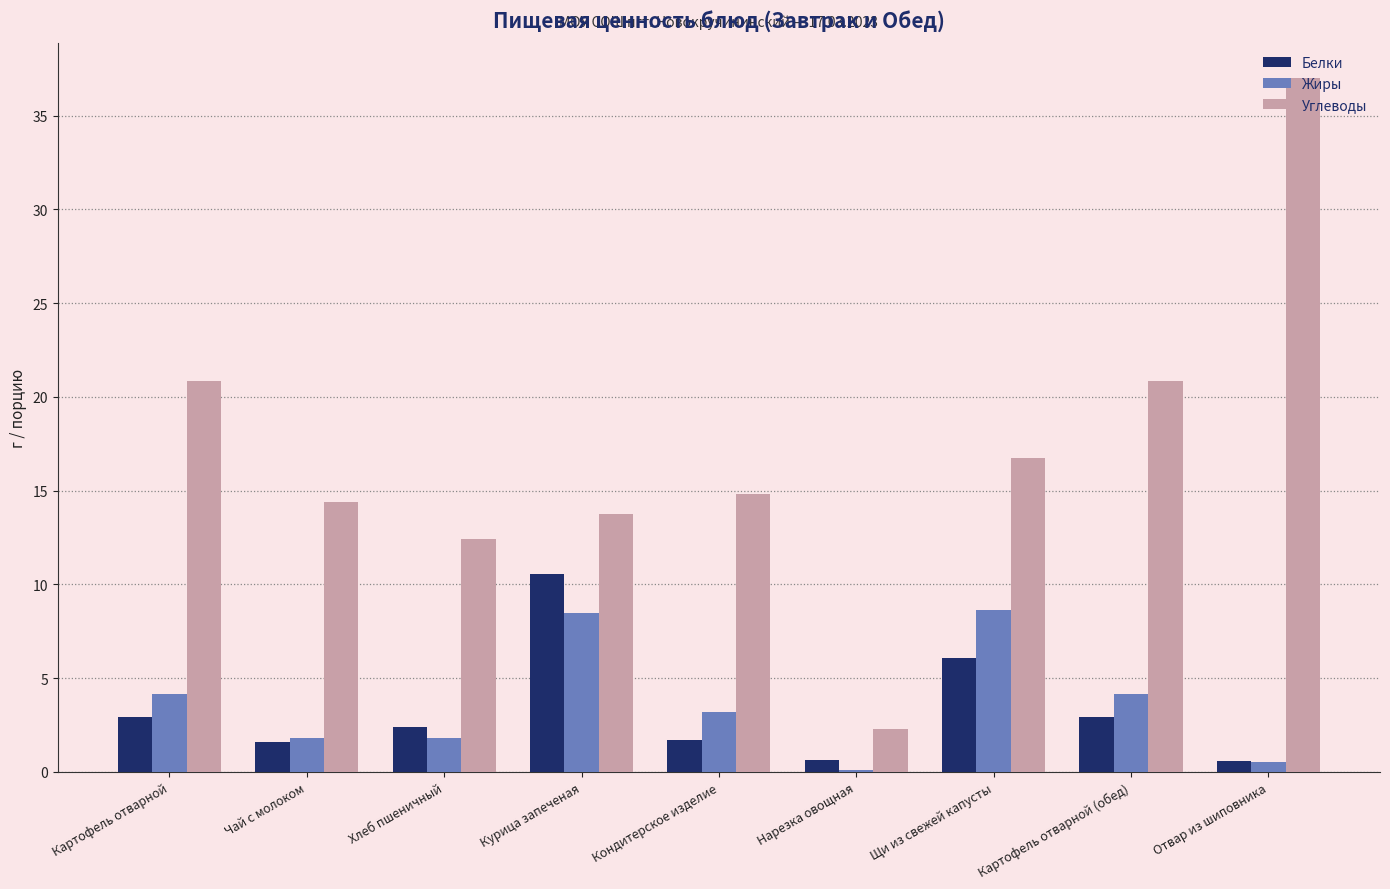

What are all the series names shown in the legend?

Белки, Жиры, Углеводы